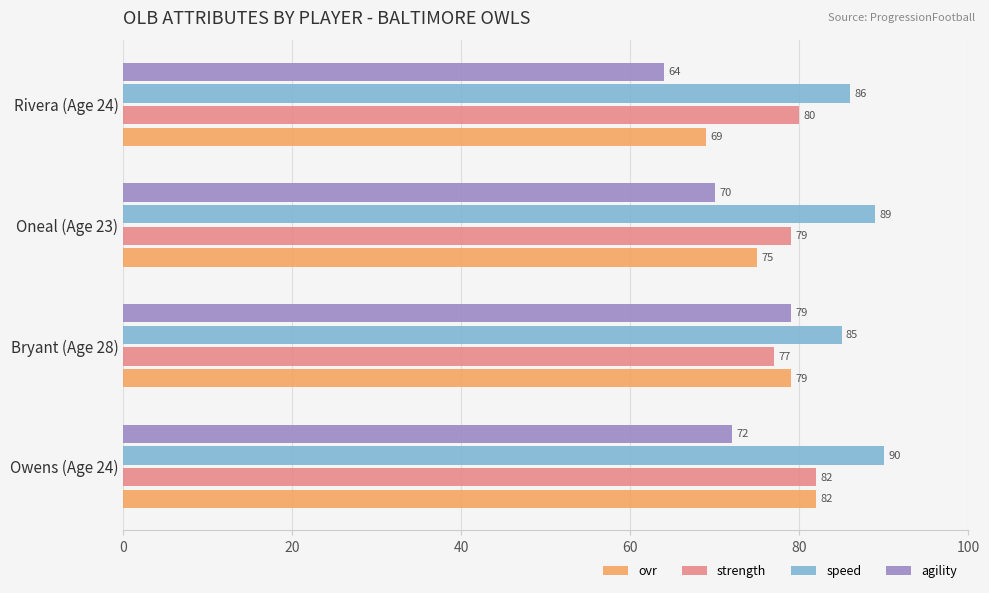

Is it true that speed equals 50 at Bryant (Age 28)?

False